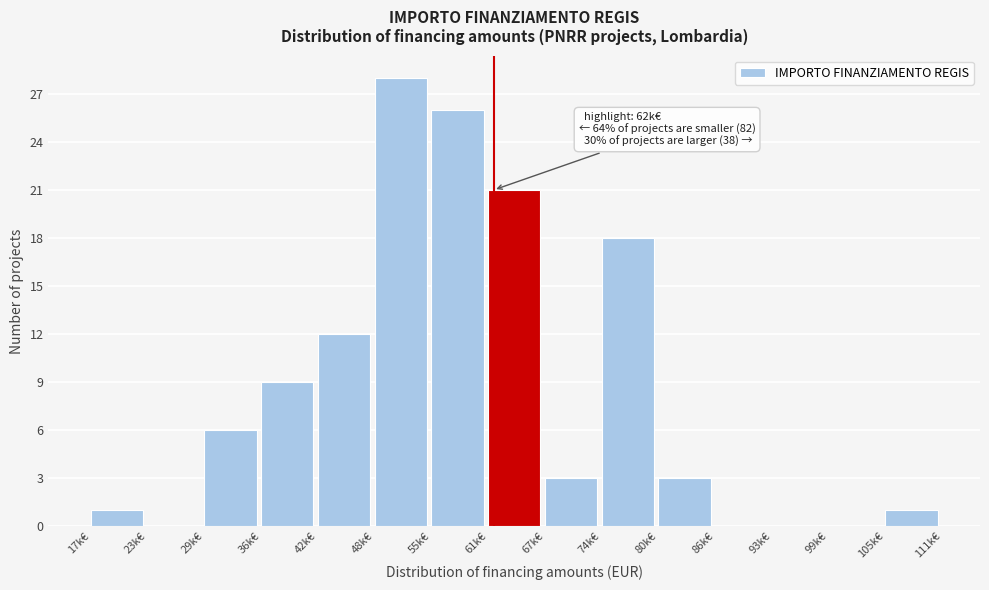

Reading left to right, list all the values displayed in this chart.

17k€=1	23k€=0	29k€=6	36k€=9	42k€=12	48k€=28	55k€=26	61k€=21	67k€=3	74k€=18	80k€=3	86k€=0	93k€=0	99k€=0	105k€=1